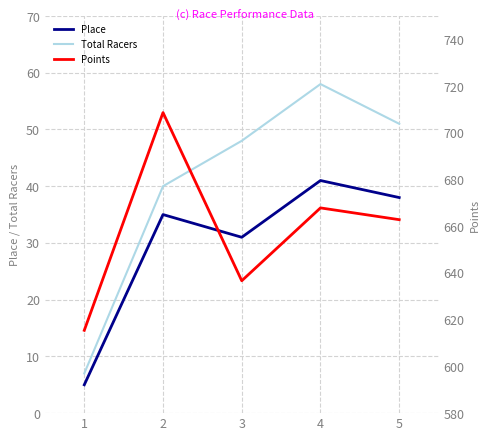

What is the value of the Total Racers point at the 1st from the left?

7.0